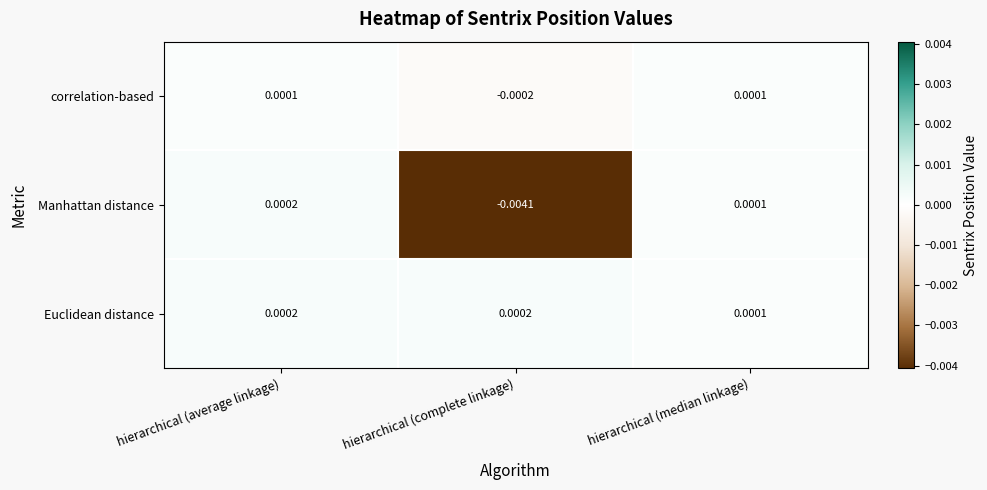

Which label corresponds to the smallest value in the chart?

hierarchical (complete linkage)